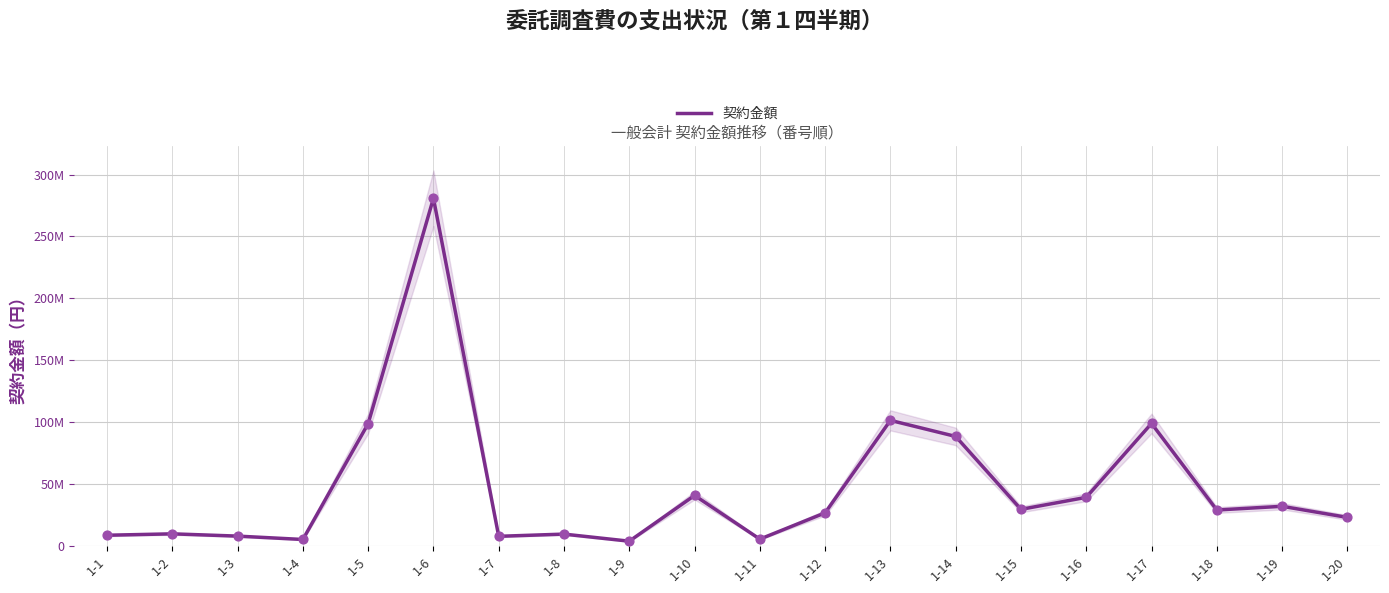

What is the change in value from 1-14 to 1-20?

-65350800